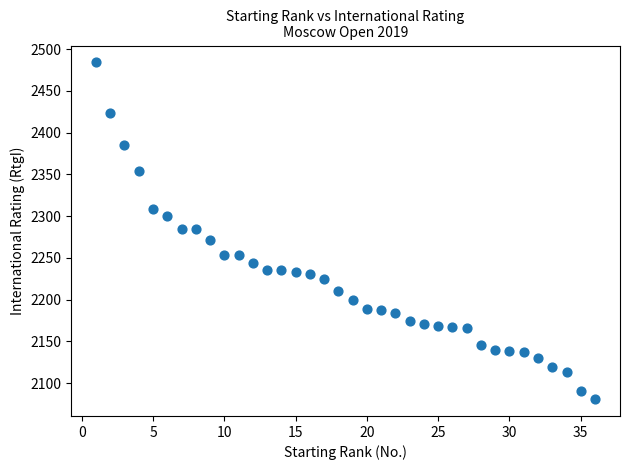

What is the range of X values (max minus min)?

35